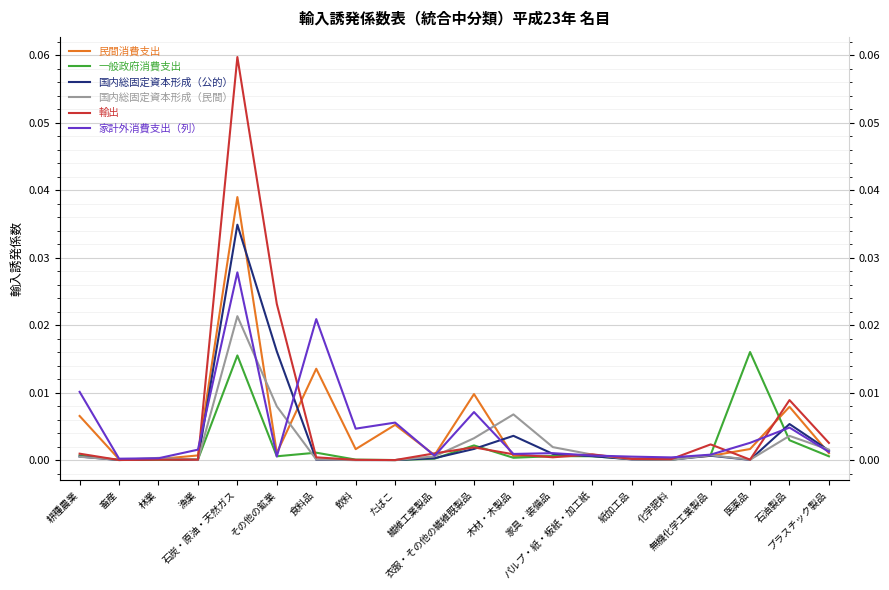

In 国内総固定資本形成（公的）, how many points are lower than both neighbors (excluding endpoints)?

5